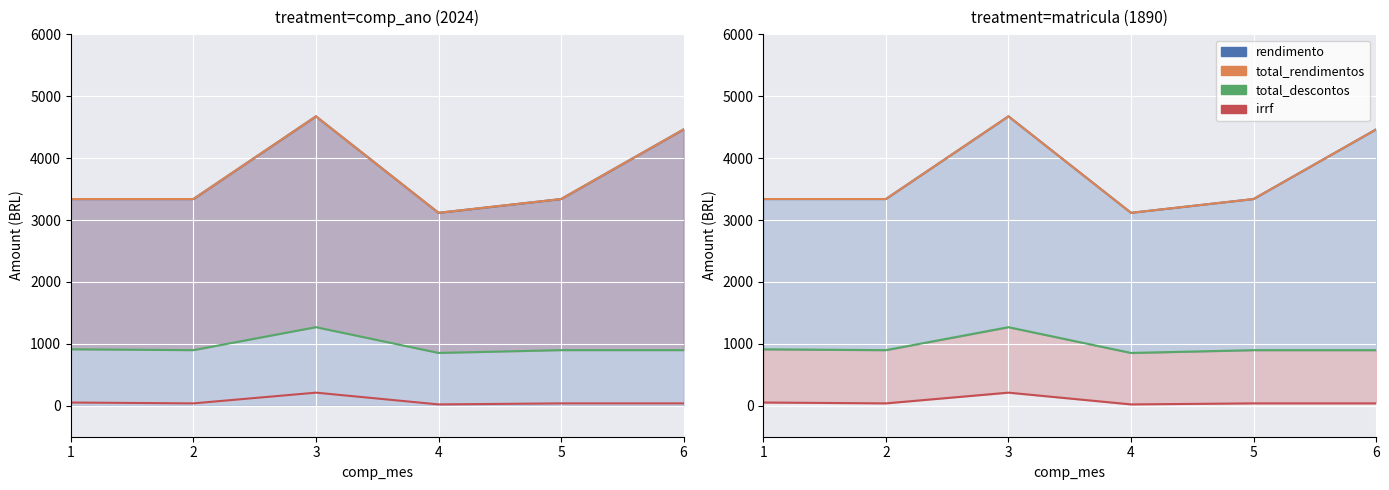

Reading left to right, list all the values displayed in this chart.

rendimento: 1=3339.3	2=3339.3	3=4675.1	4=3116.7	5=3339.3	6=4464.5
total_rendimentos: 1=3339.3	2=3339.3	3=4675.1	4=3116.7	5=3339.3	6=4464.5
total_descontos: 1=912.1	2=898.3	3=1269.4	4=853.4	5=898.3	6=898.3
irrf: 1=52.5	2=38.6	3=212.0	4=21.9	5=38.6	6=38.6